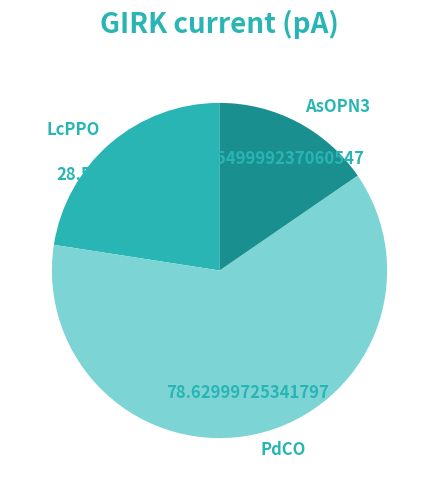

Which category accounts for the majority?

PdCO